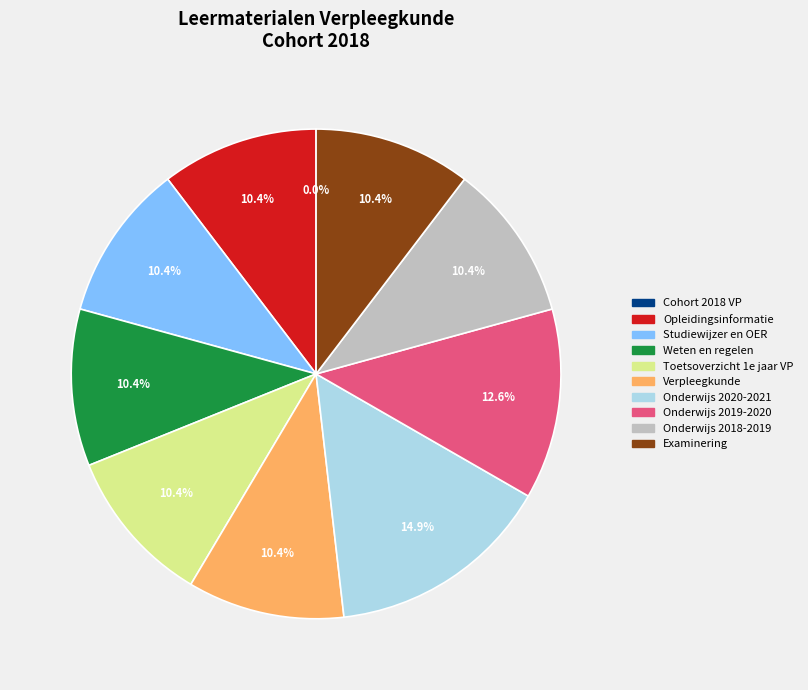

Count the number of slices in the pie.

10